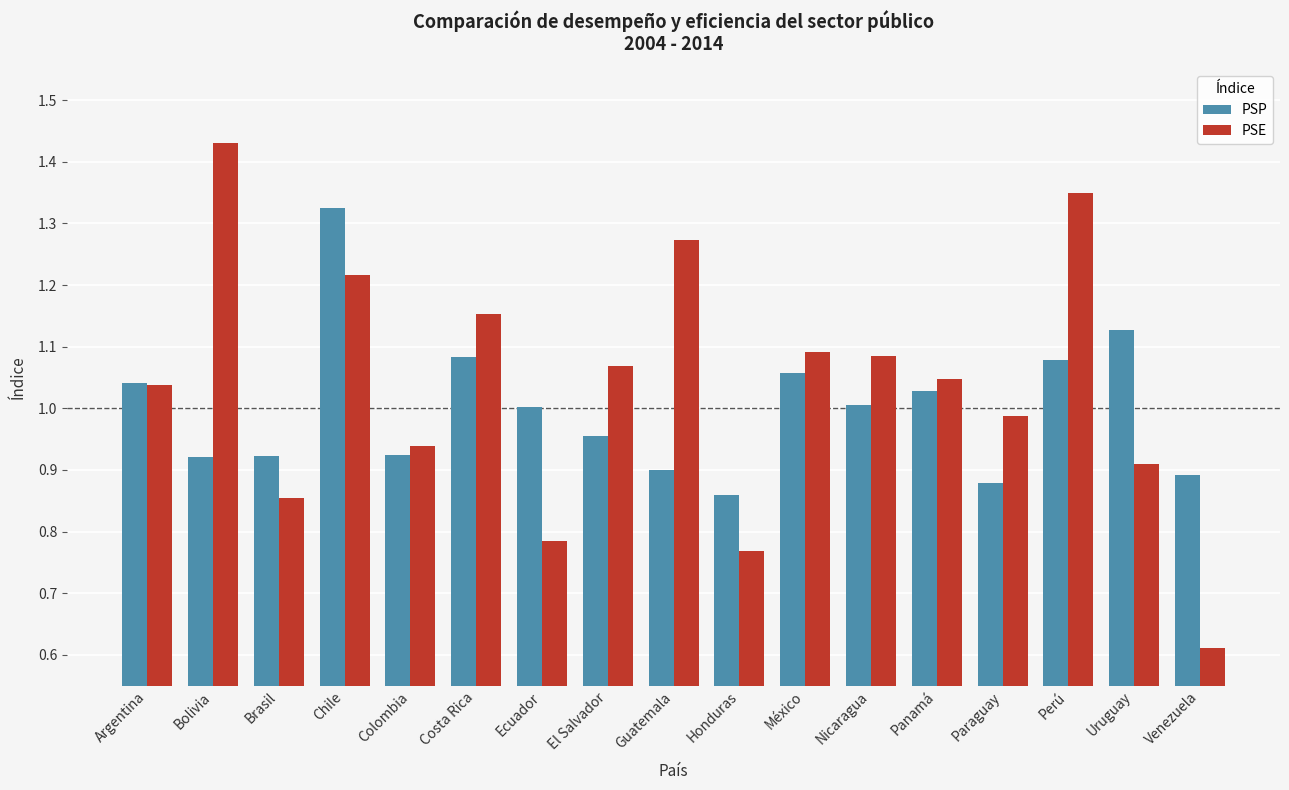

What position from the left is Bolivia?

2